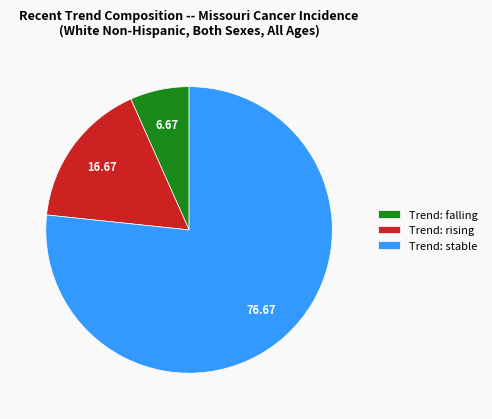

How many segments does this pie chart have?

3